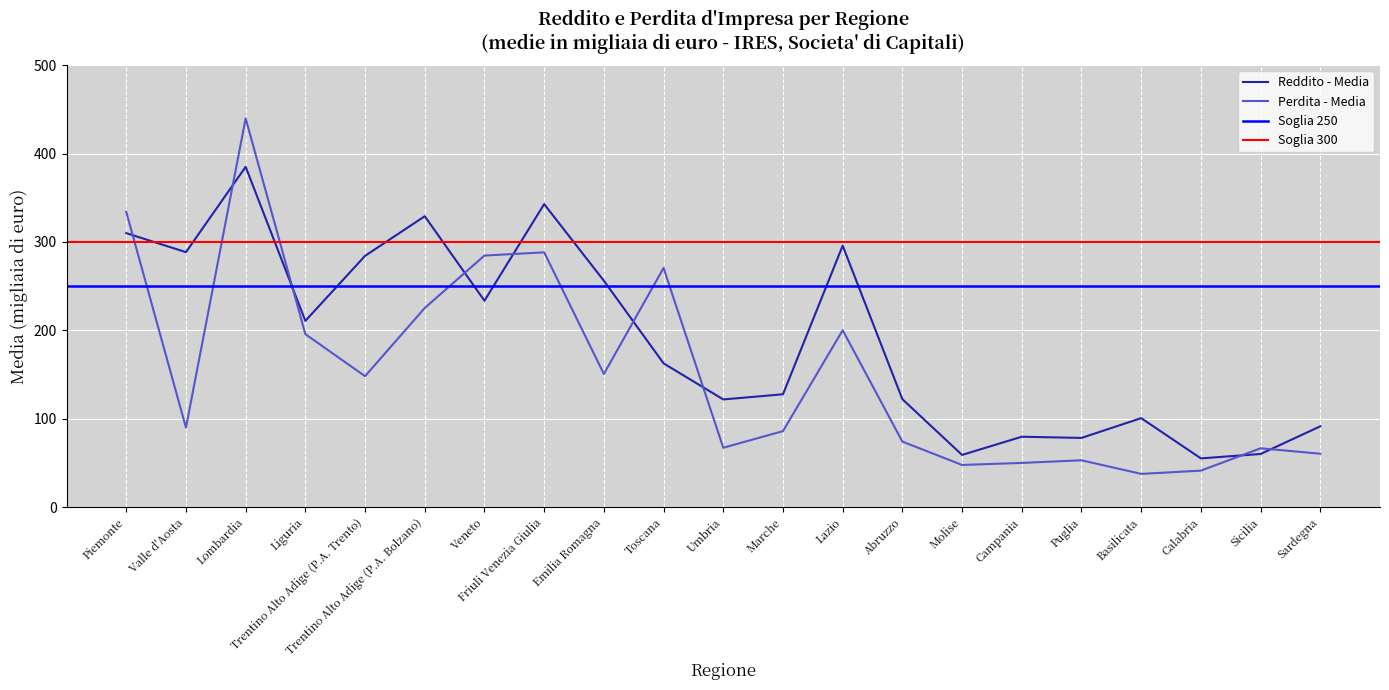

Rank the series at Emilia Romagna from highest to lowest value.

Reddito - Media, Perdita - Media